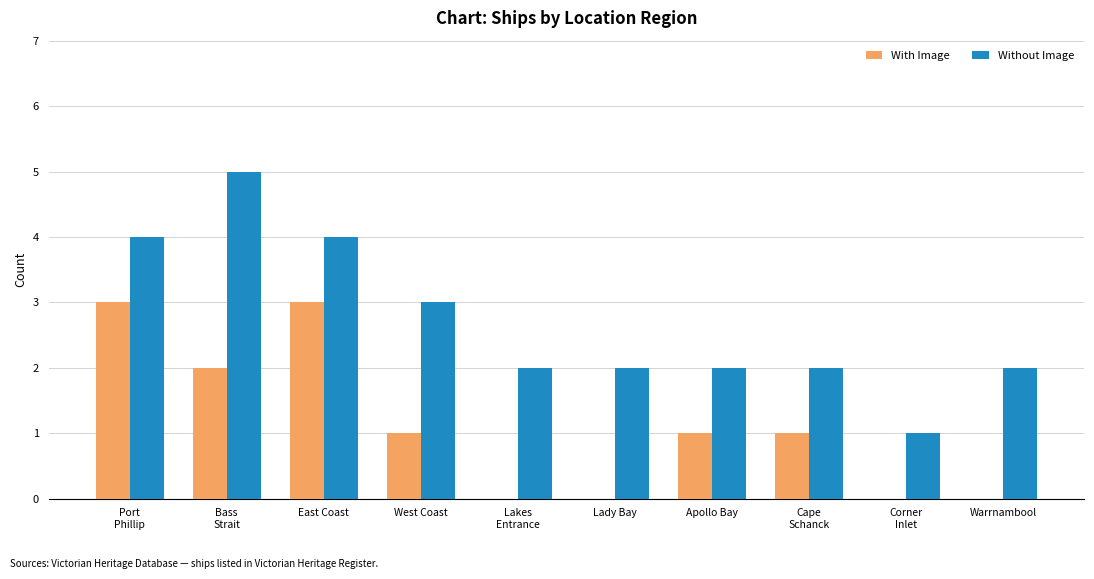

At which label does Without Image reach its peak?

Bass
Strait